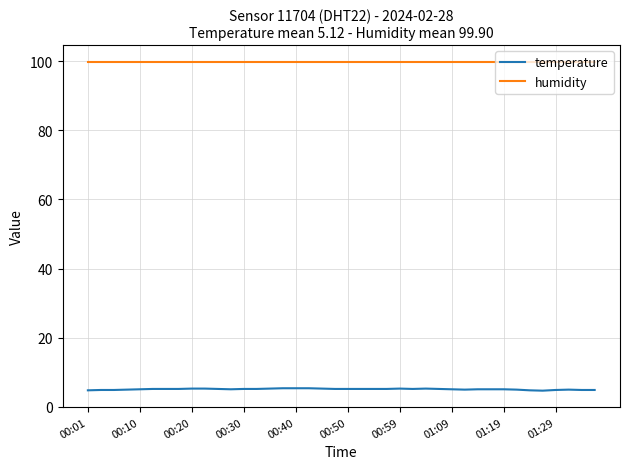

Which series has the widest spread of values?

temperature